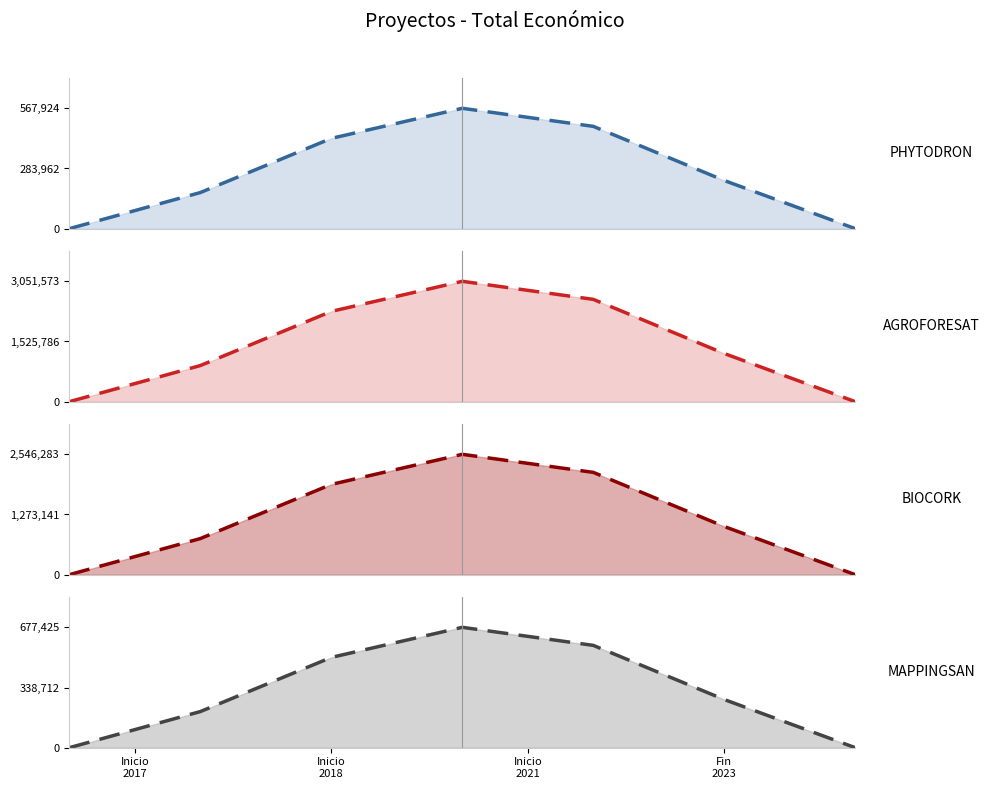

Where does the data first go above 2546283?

2018